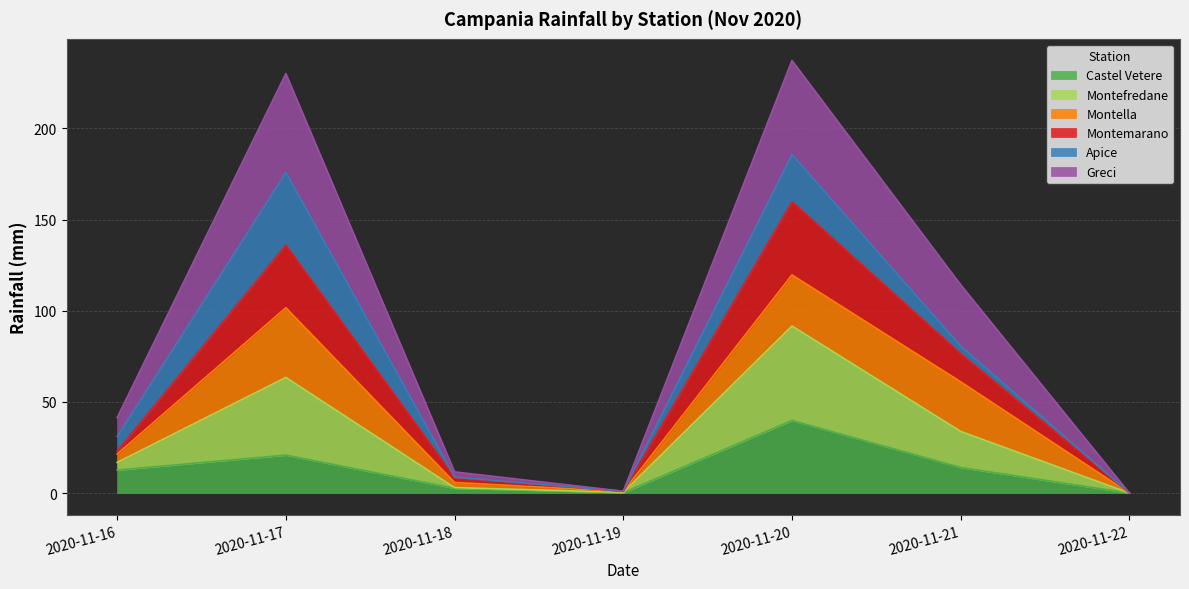

What is the difference between the highest and lowest values at 2020-11-21?

100.2